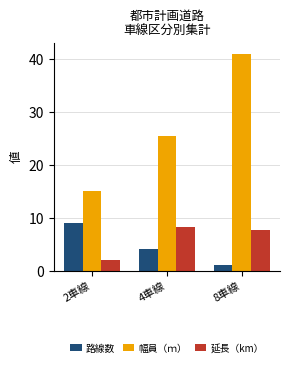

What is the total value across all series at 2車線?

26.2